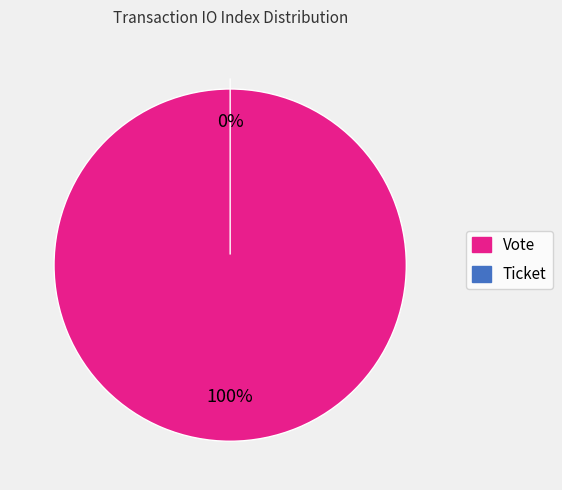

To the nearest percent, what is the average slice percentage?

50%